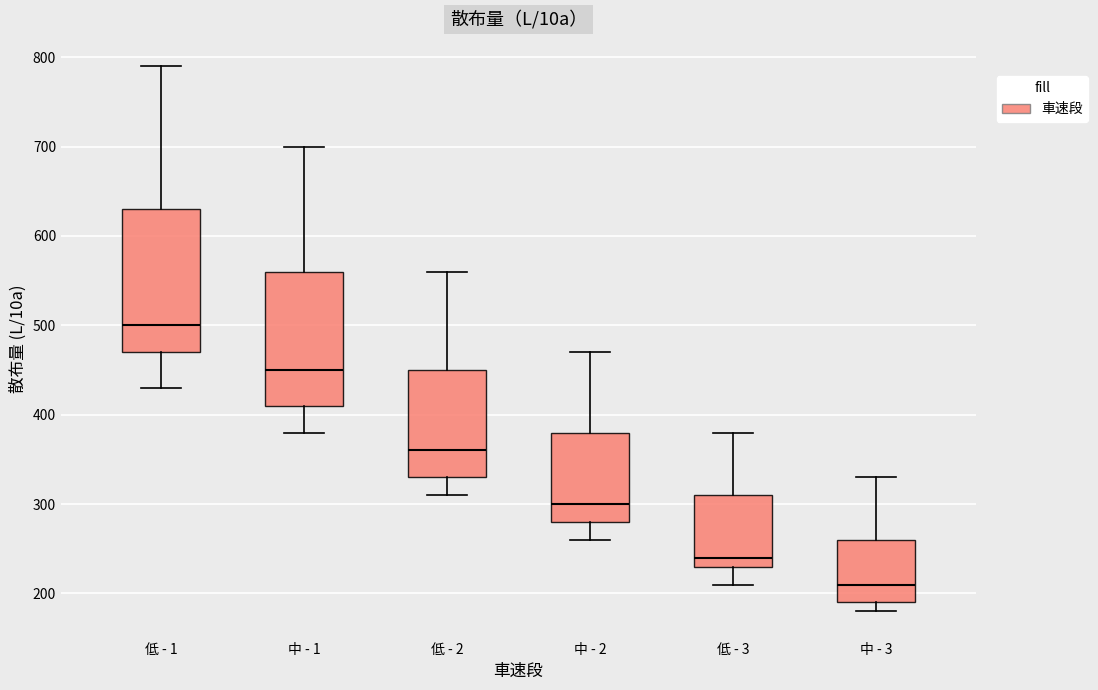

Which box is the tallest, from its lower edge to its upper edge?

低 - 1